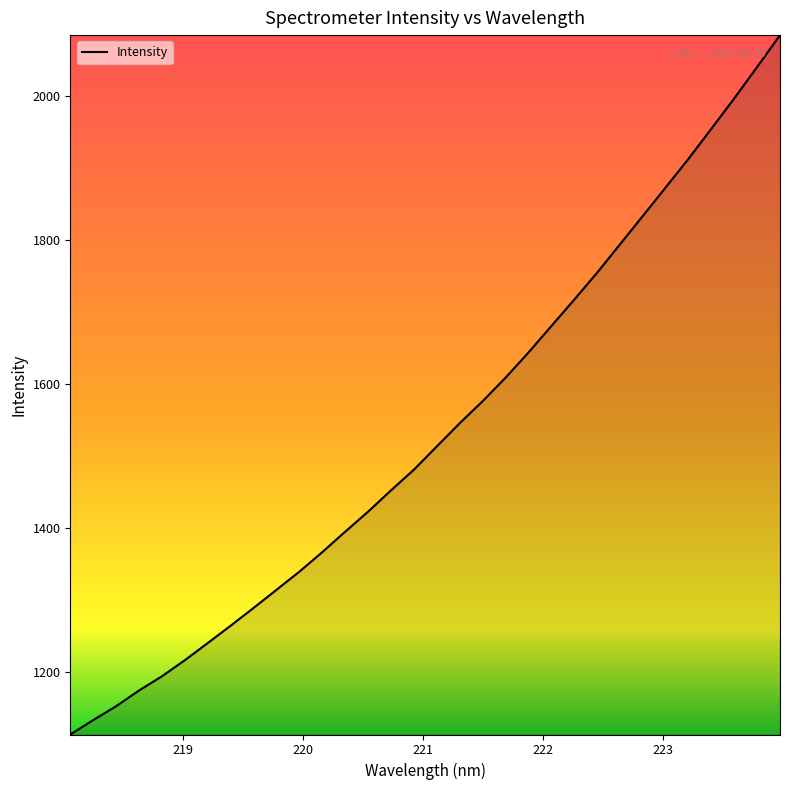

Does the chart have visible grid lines?

No